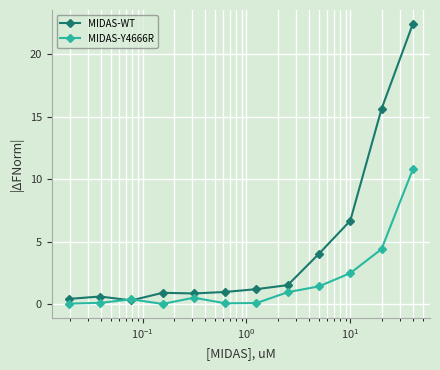

List the series in order of their overall mean, highest first.

MIDAS-WT, MIDAS-Y4666R